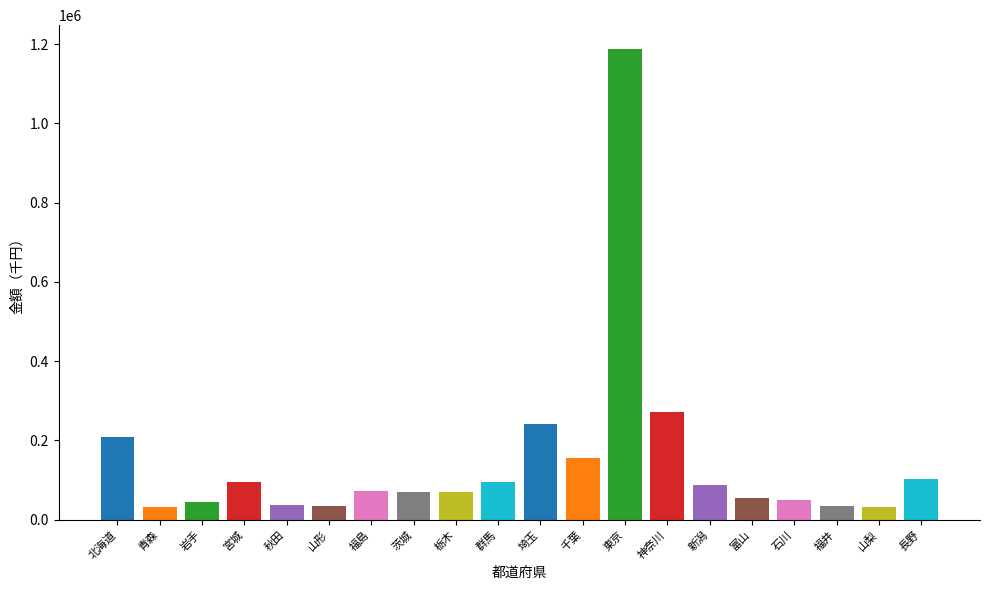

What is the approximate value at 石川?

50143.6